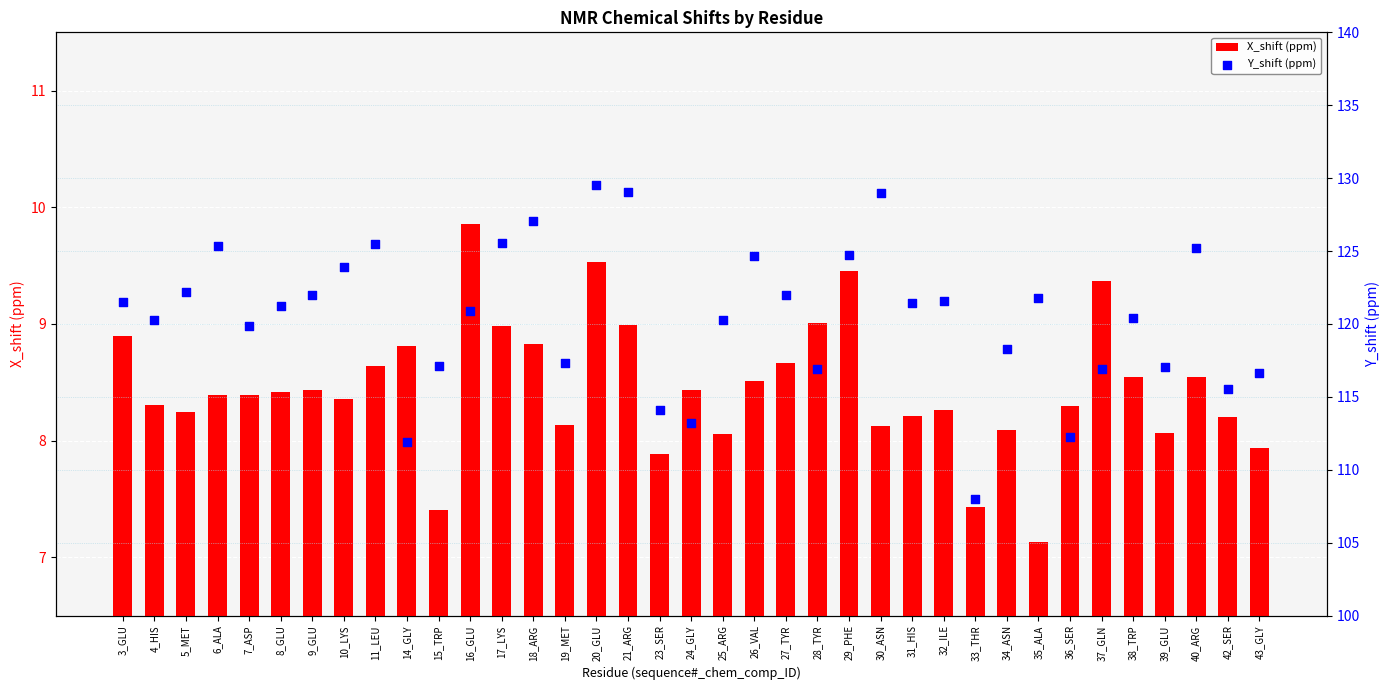

At how many categories does at least one series exceed 70?

37